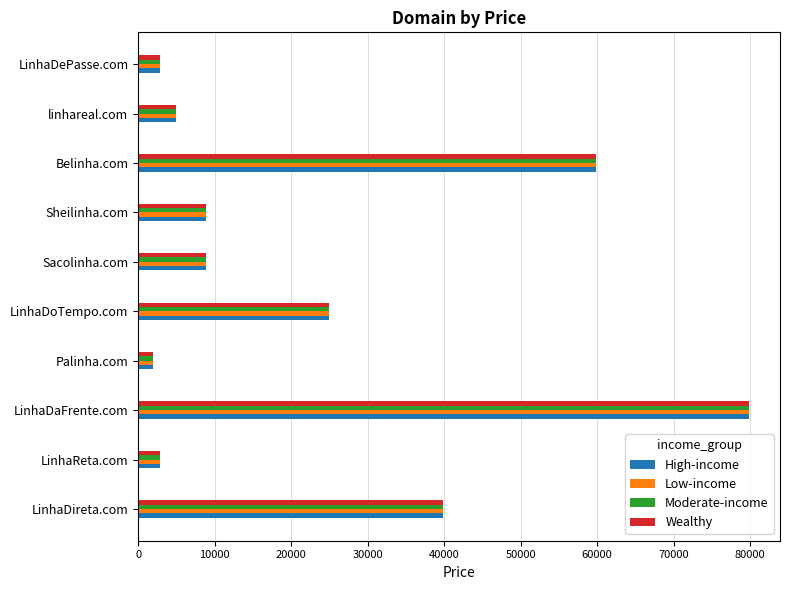

Is the value of Low-income at LinhaDaFrente.com greater than the value of Moderate-income at LinhaReta.com?

Yes